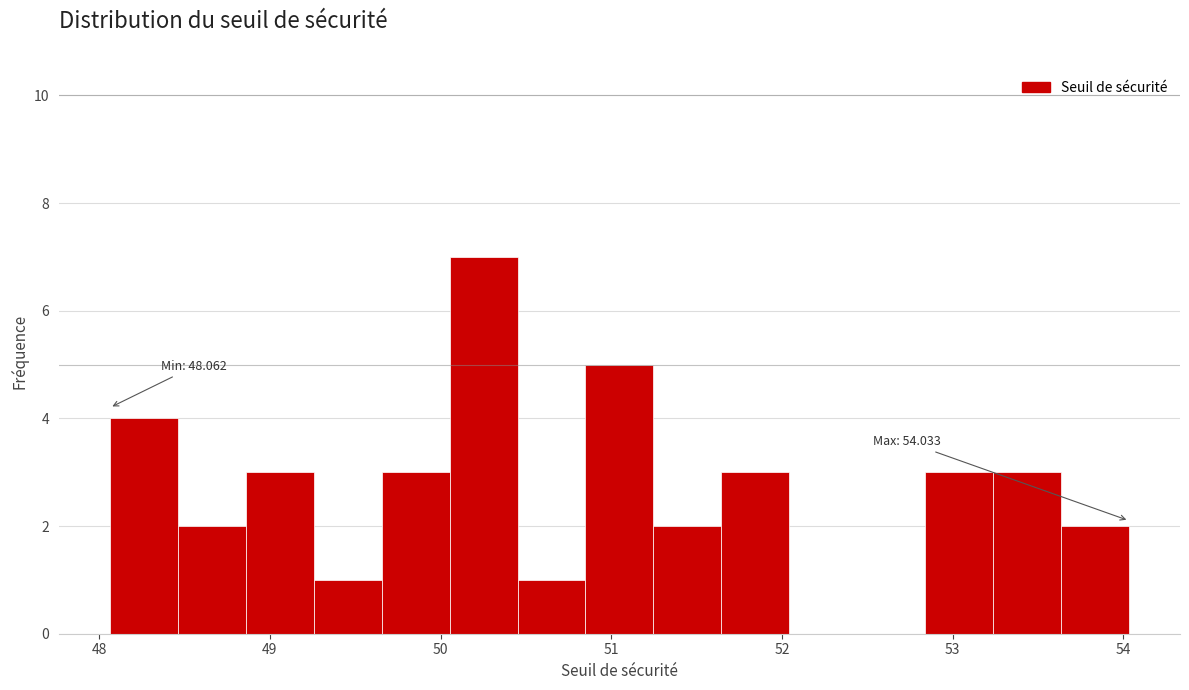

Read against the x-axis, roughly where is the centre of the tallest bar?

50.3